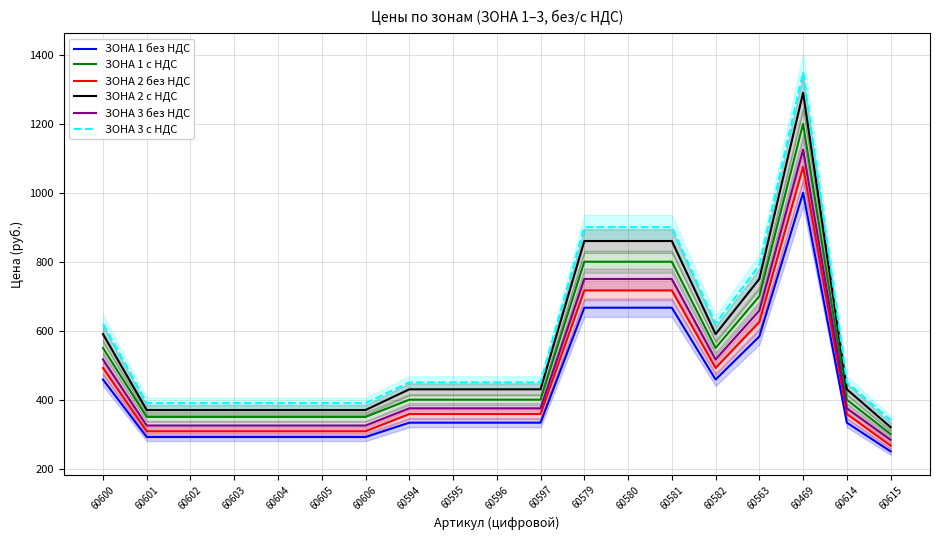

True or false: ЗОНА 3 без НДС and ЗОНА 1 с НДС cross at least once.

False